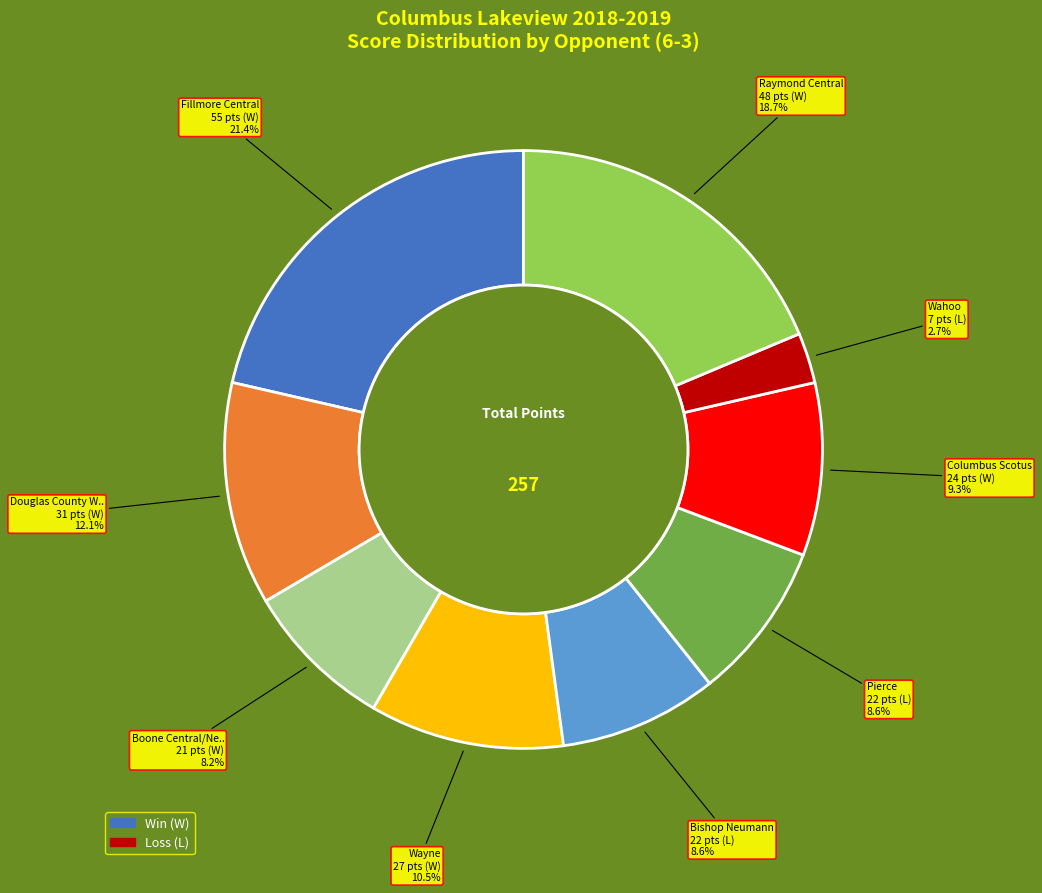

How many slices are in this pie chart?

9